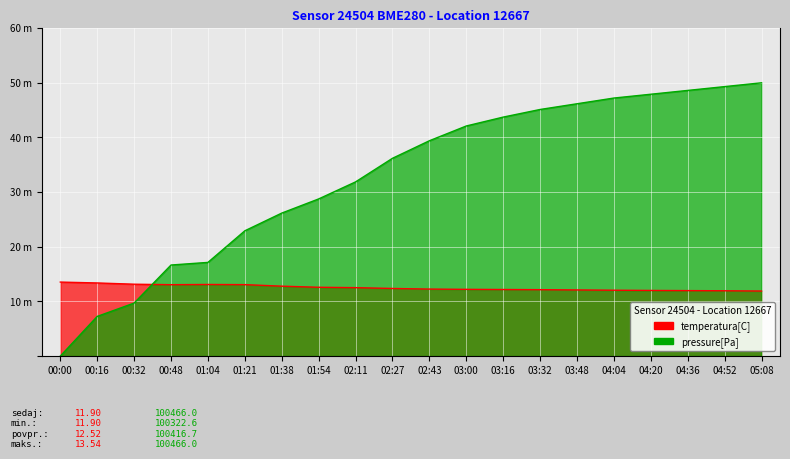

Is it true that pressure equals 31.9 at 02:11?

True